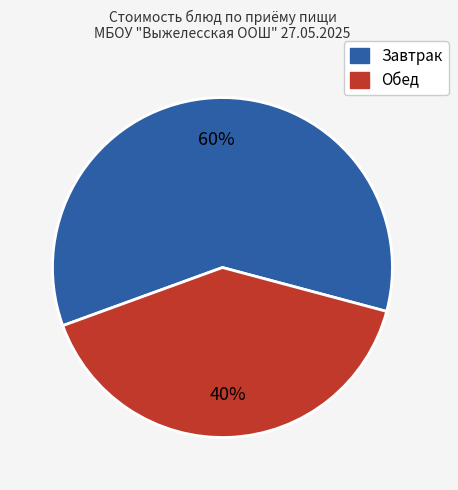

To the nearest percent, what is the average slice percentage?

50%